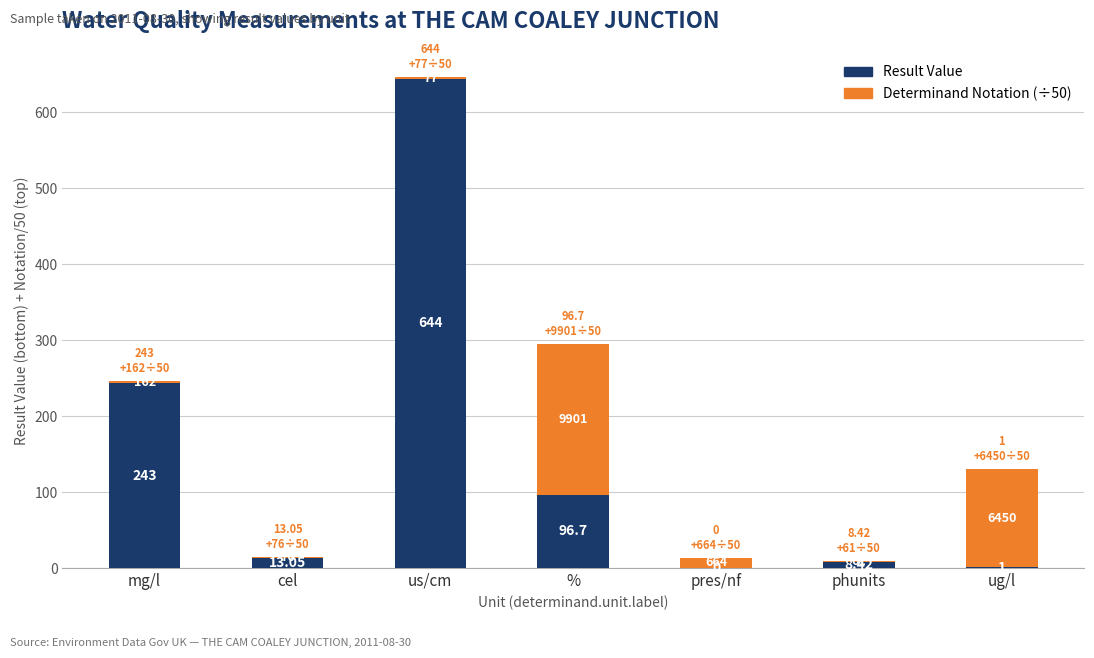

Which category has the highest value in the Result Value series?

us/cm